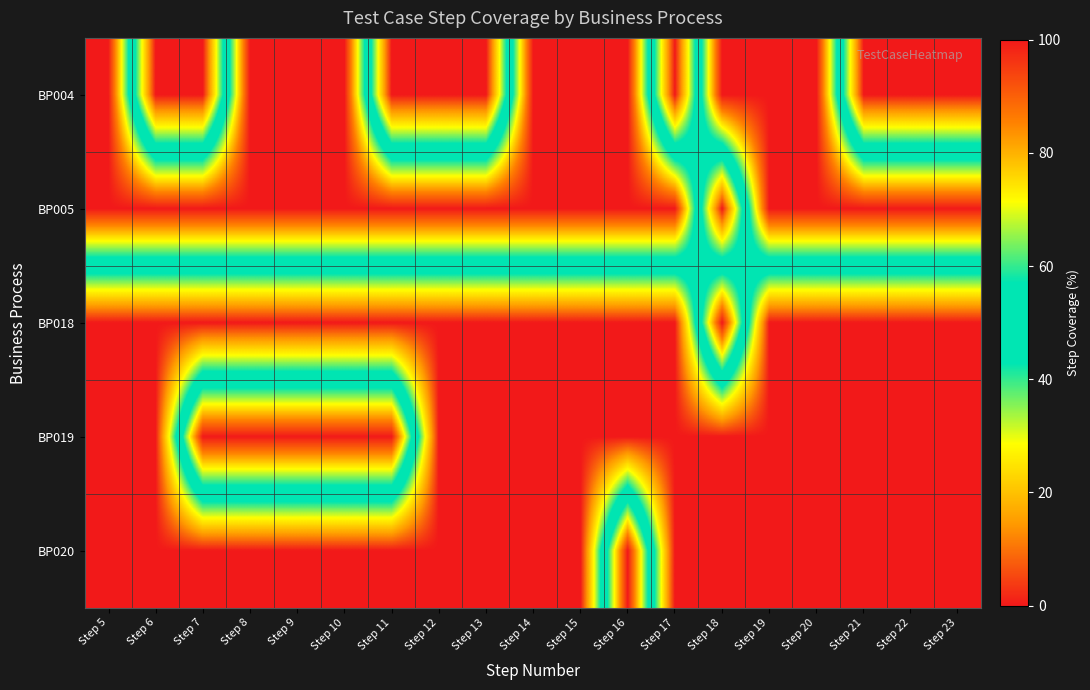

List the series in order of their peak value, highest first.

BP004, BP005, BP018, BP019, BP020